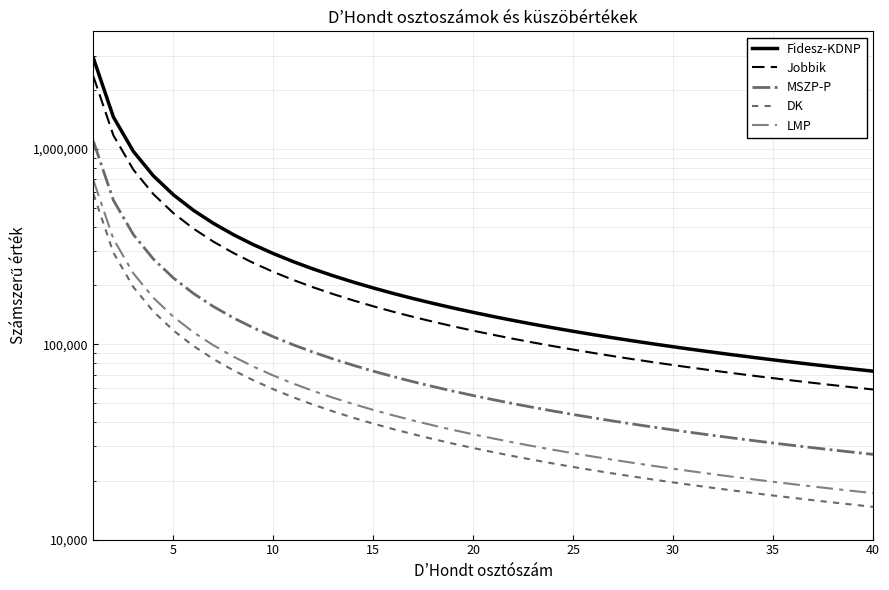

True or false: DK and MSZP-P cross at least once.

False